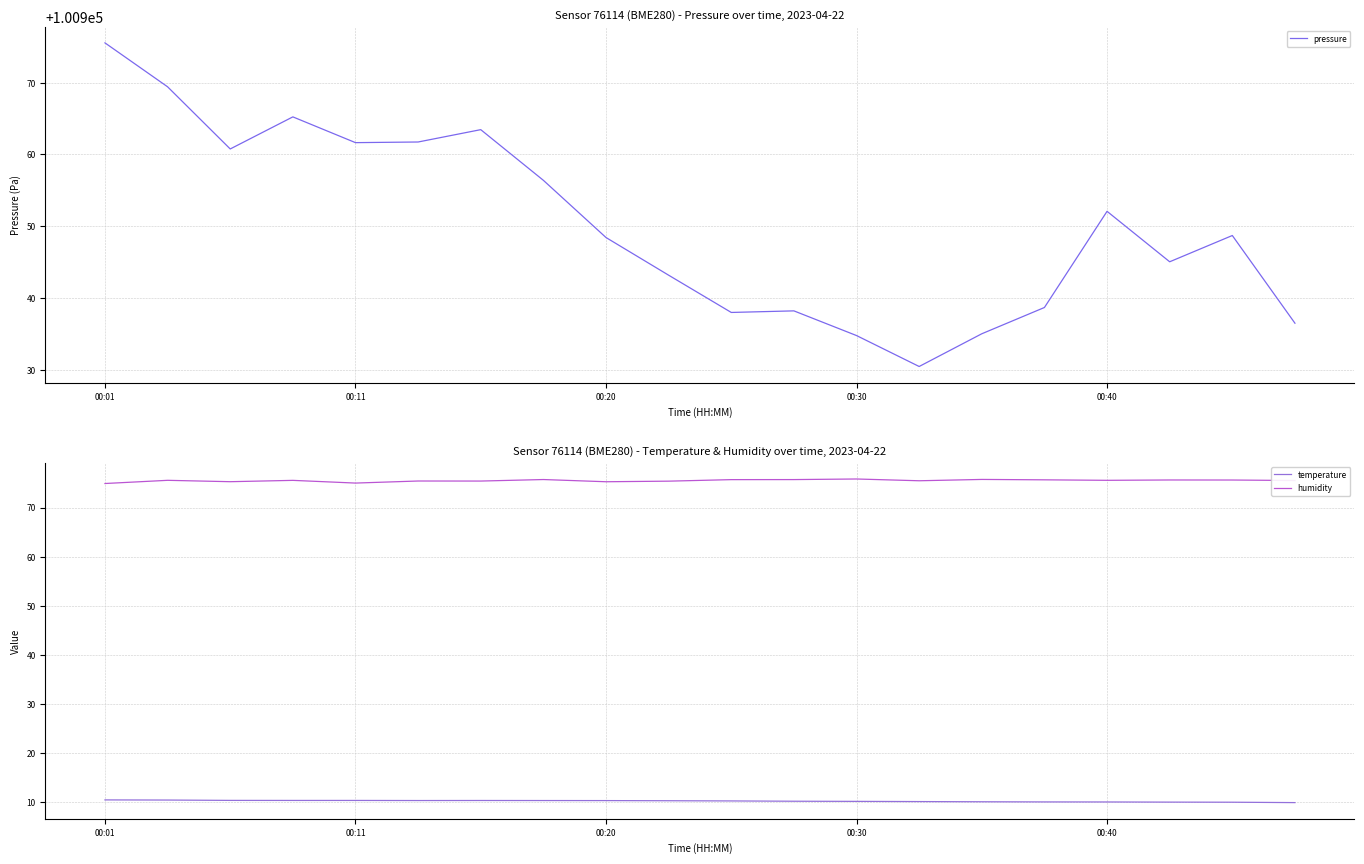

How many interior local valleys does the humidity series have?

6